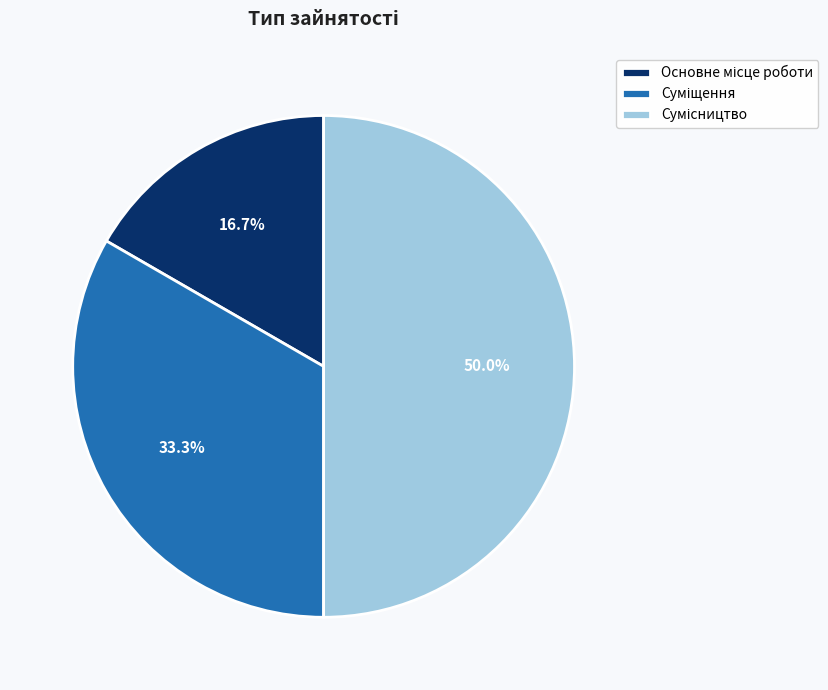

Count the number of slices in the pie.

3